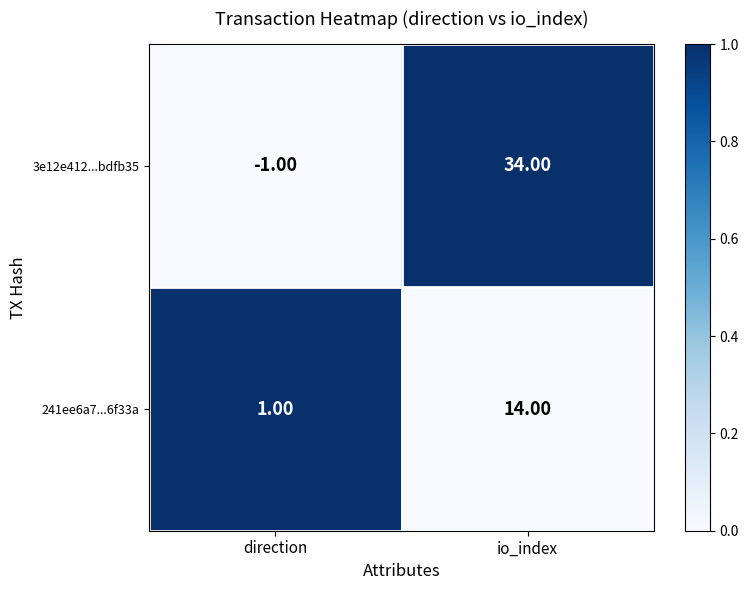

What is the spread (max minus min) of values at direction?

2